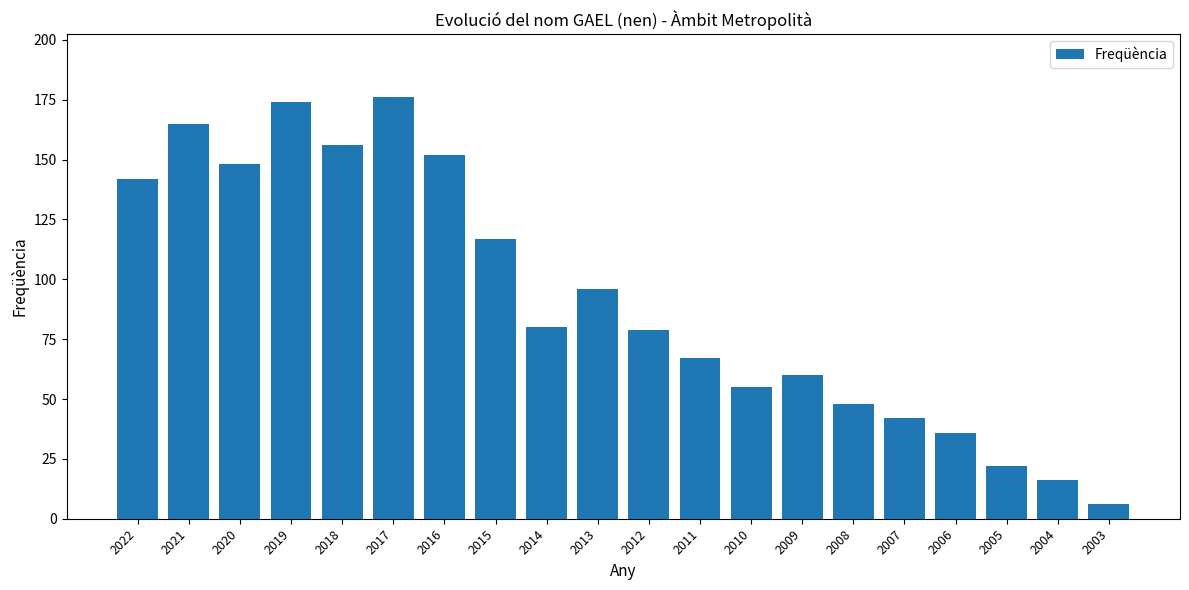

What is the difference between the second highest and minimum values?

168